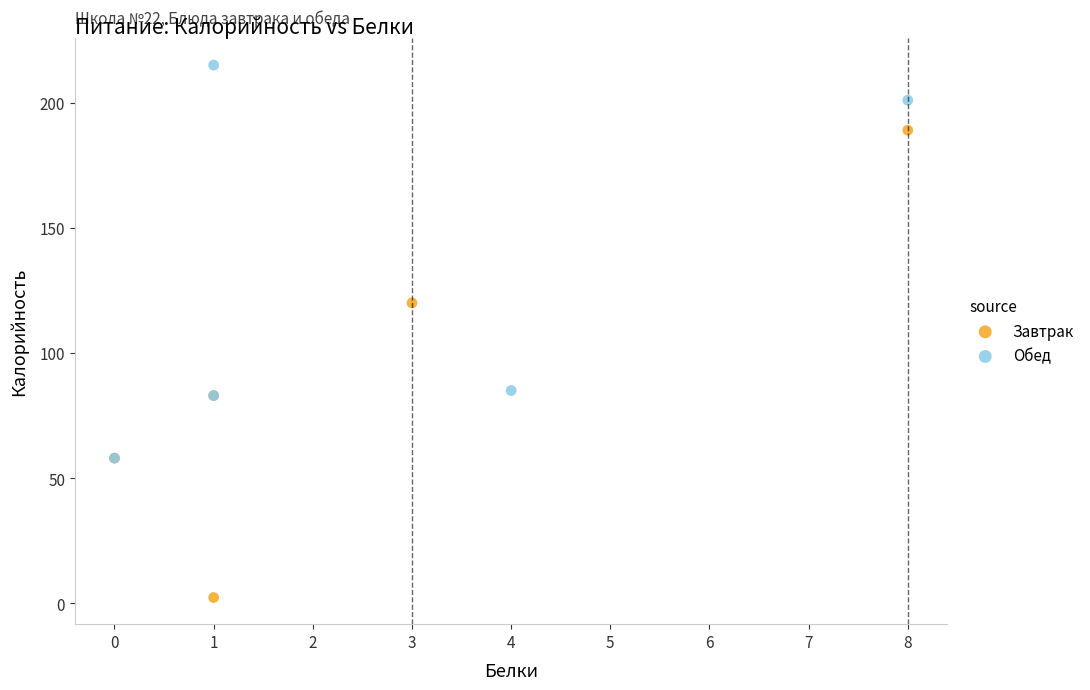

What are all the series names shown in the legend?

Завтрак, Обед